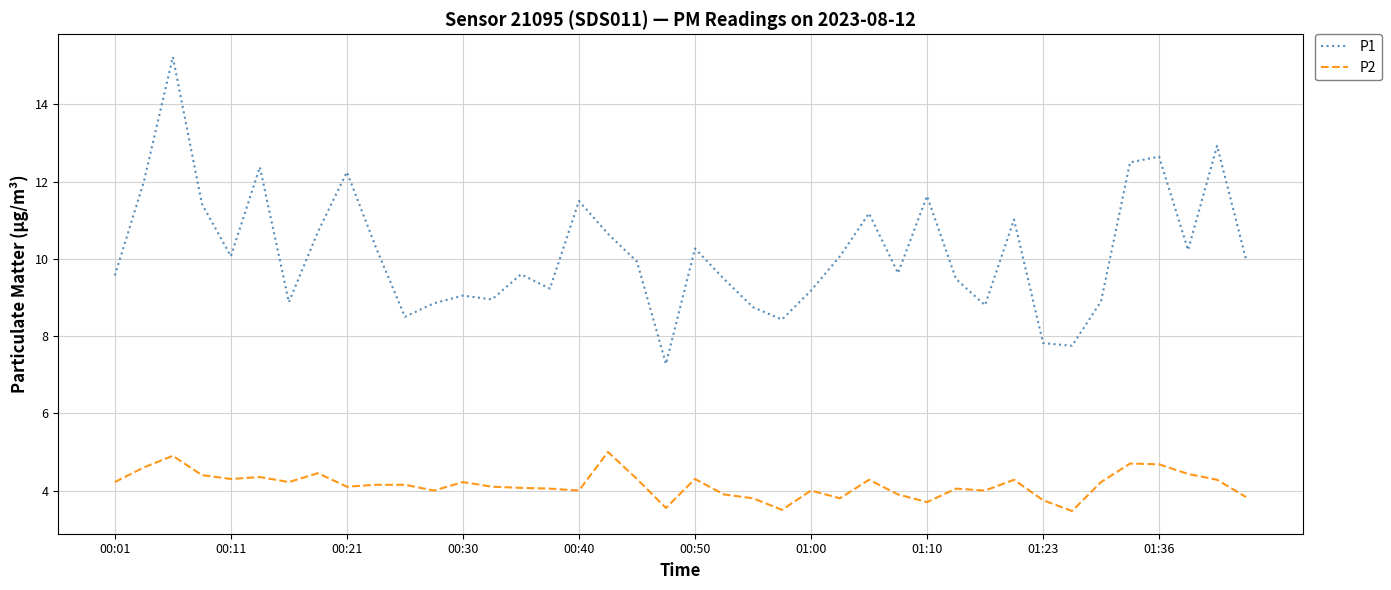

What is the minimum value for P2?

3.5